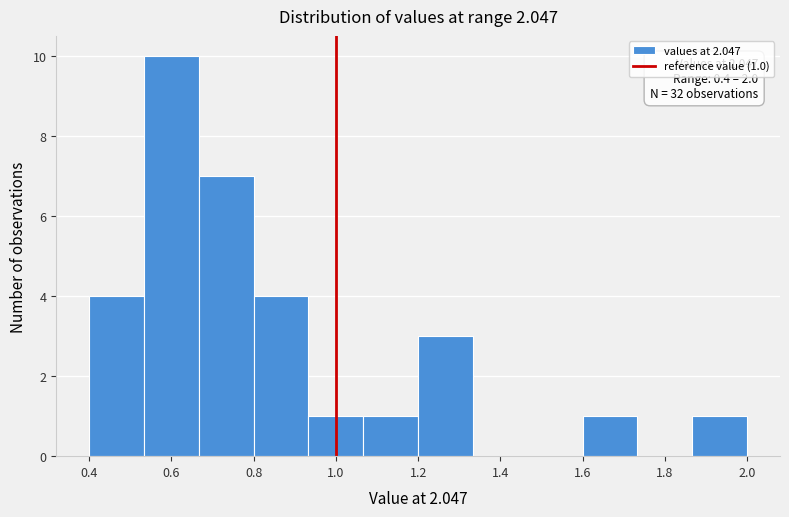

Over which range of the x-axis is the bar tallest?

0.54 to 0.66